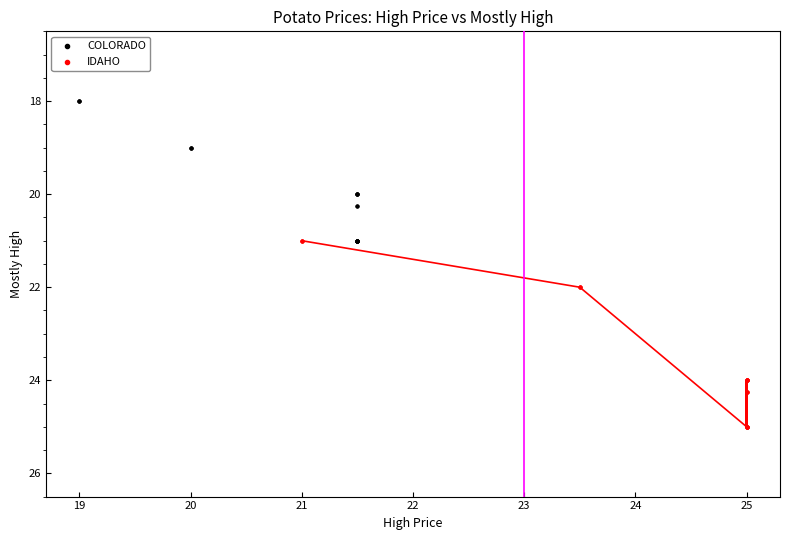

Which series contains the lowest Y value?

COLORADO